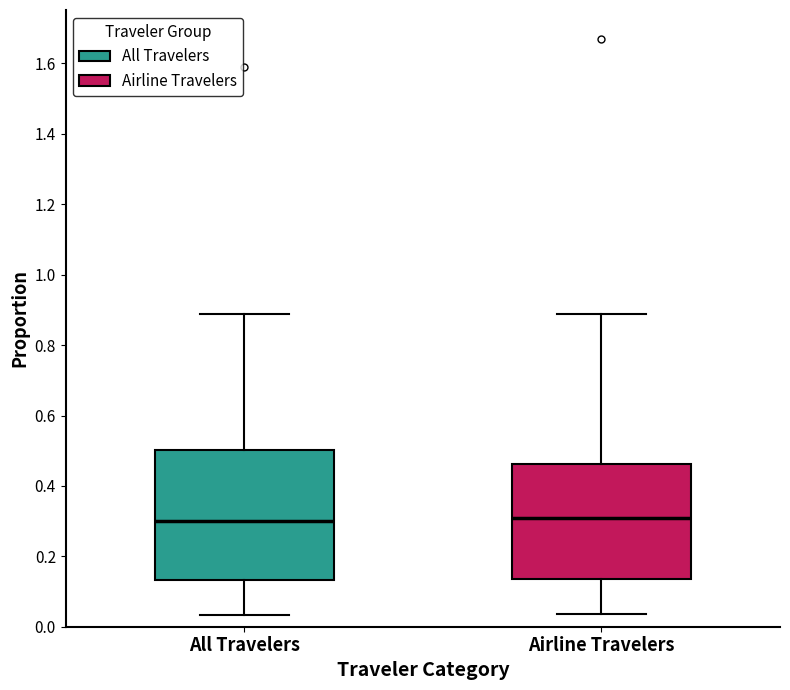

Reading left to right, transcribe this box plot: for each box, give where its median line is, the range the box spans, and where its two whiskers end, as read against the y-axis. The values are not printed on the chart, so give them approximately, as read against the axis.

All Travelers: median 0.30, box 0.14 to 0.50, whiskers 0.04 to 0.88
Airline Travelers: median 0.30, box 0.14 to 0.46, whiskers 0.04 to 0.88